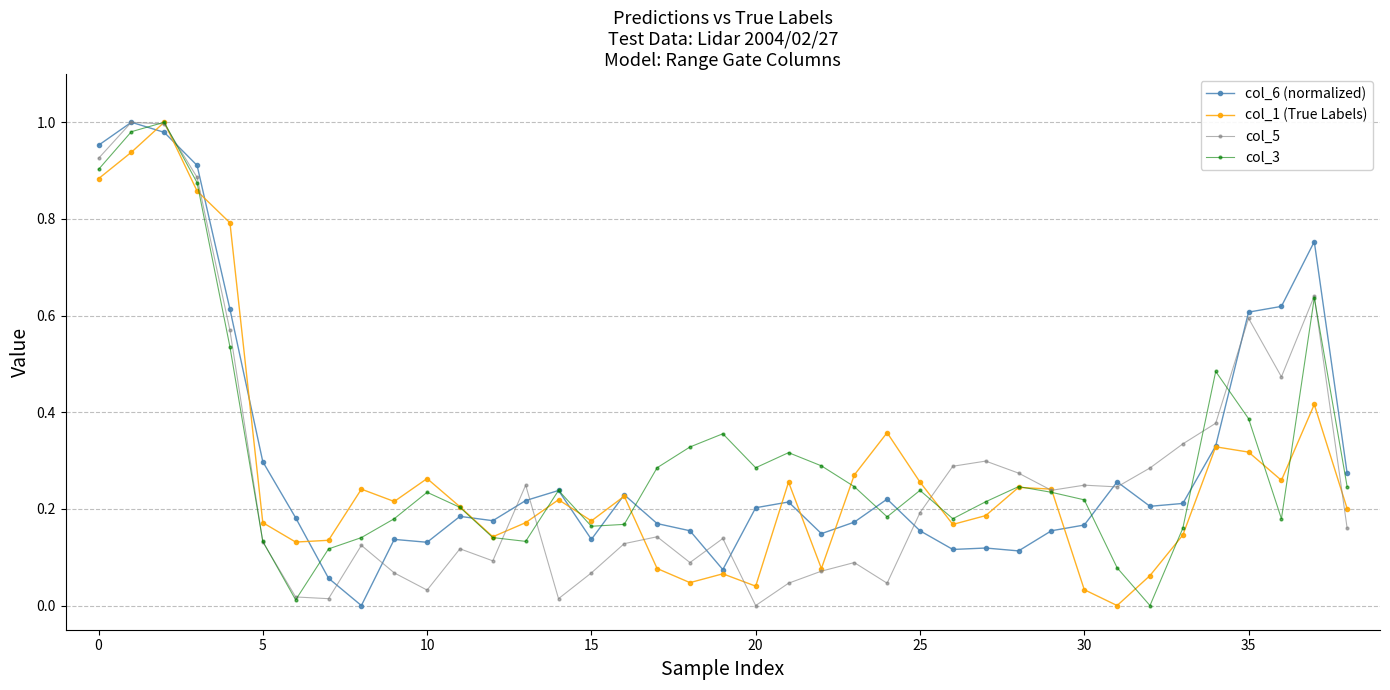

True or false: col_1 (True Labels) has more than 1 points higher than both neighbors.

True